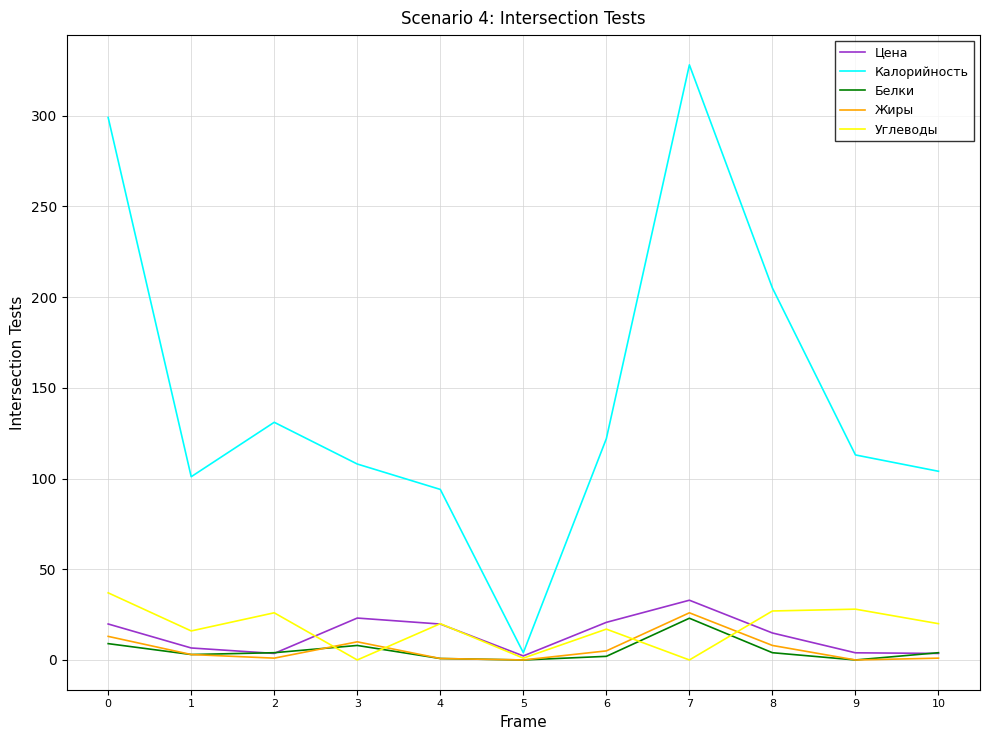

What is the average value of the Белки series?

5.3